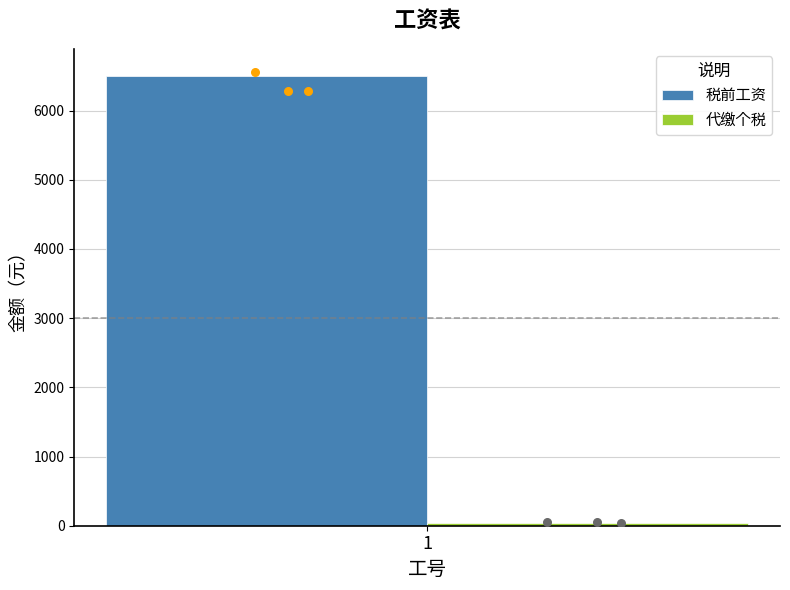

At how many categories does at least one series exceed 2927?

1